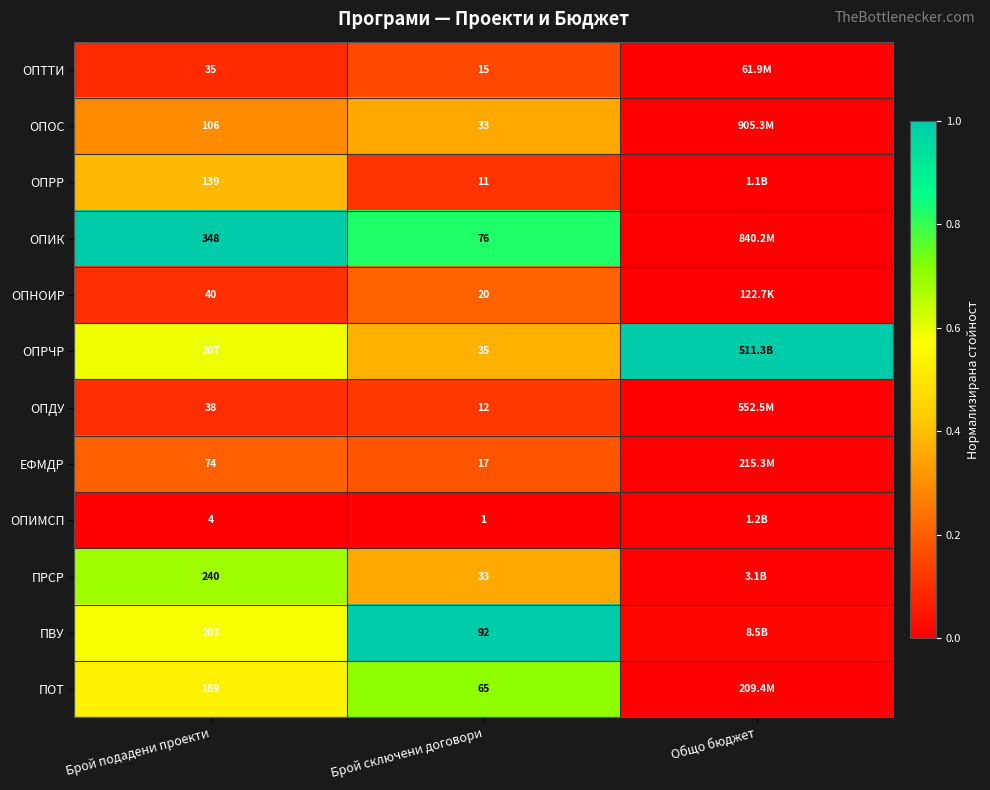

Is the value of ОПРЧР at Брой подадени проекти greater than the value of ПРСР at Брой сключени договори?

Yes